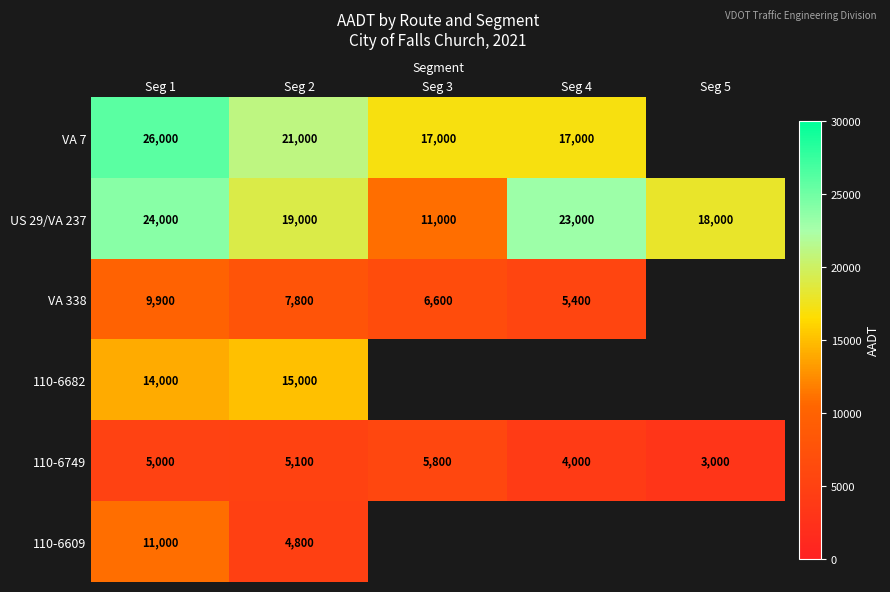

What is the minimum value shown in the chart?

3000.0